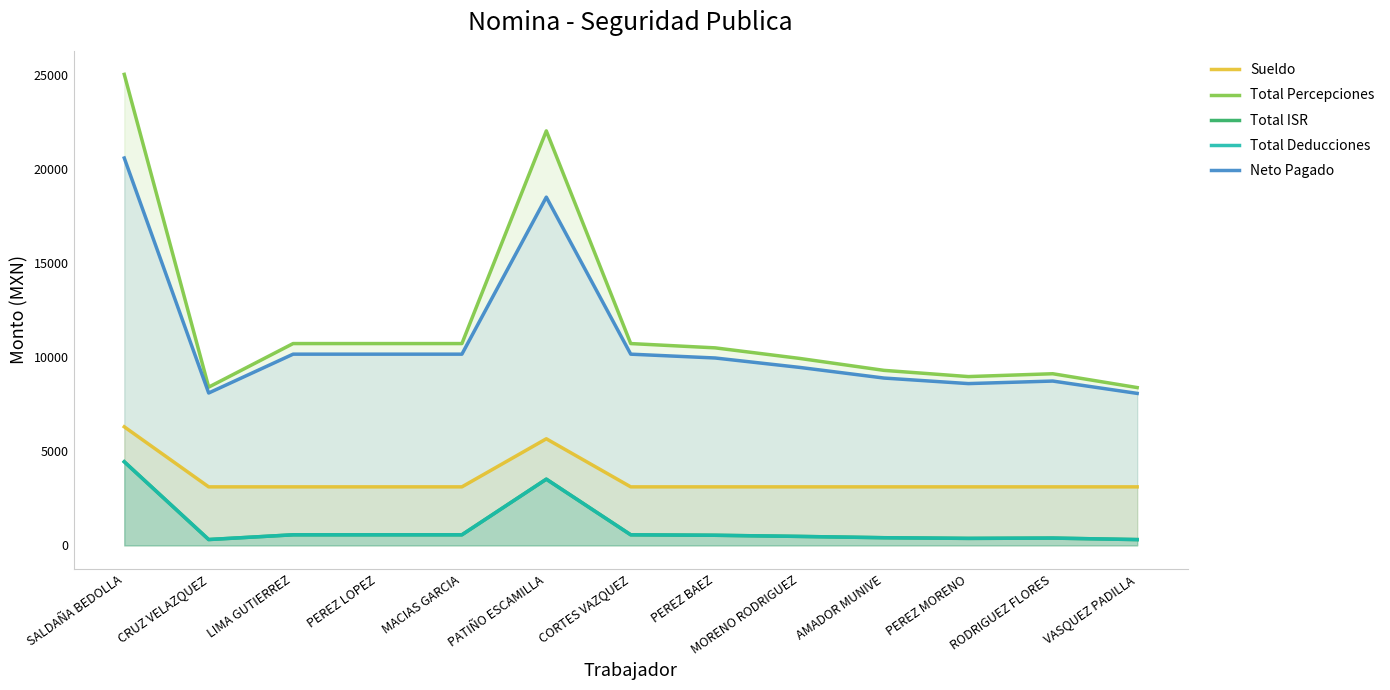

True or false: Neto Pagado and Total ISR intersect in this chart.

False